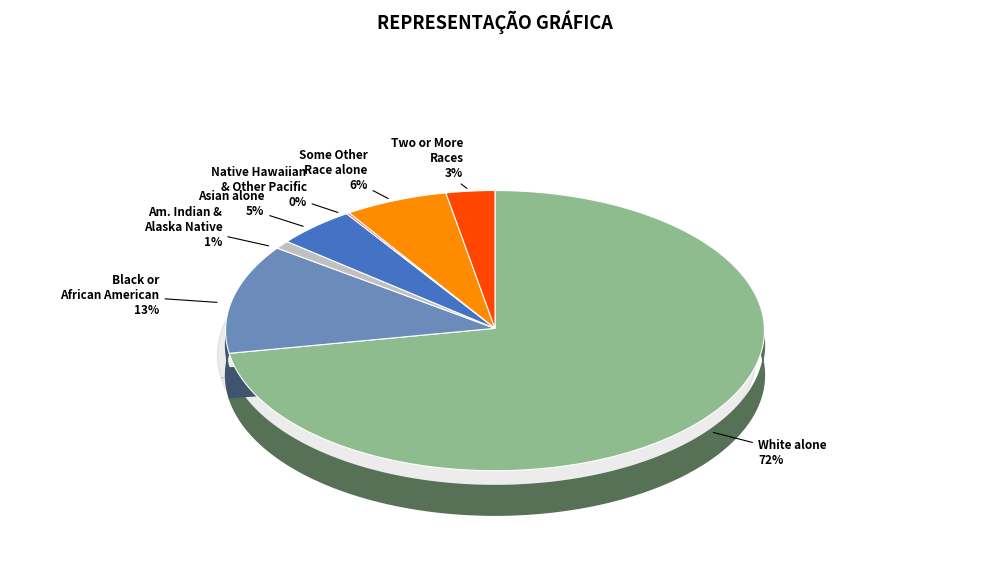

To the nearest percent, what portion does American Indian and Alaska Native represent?

1%